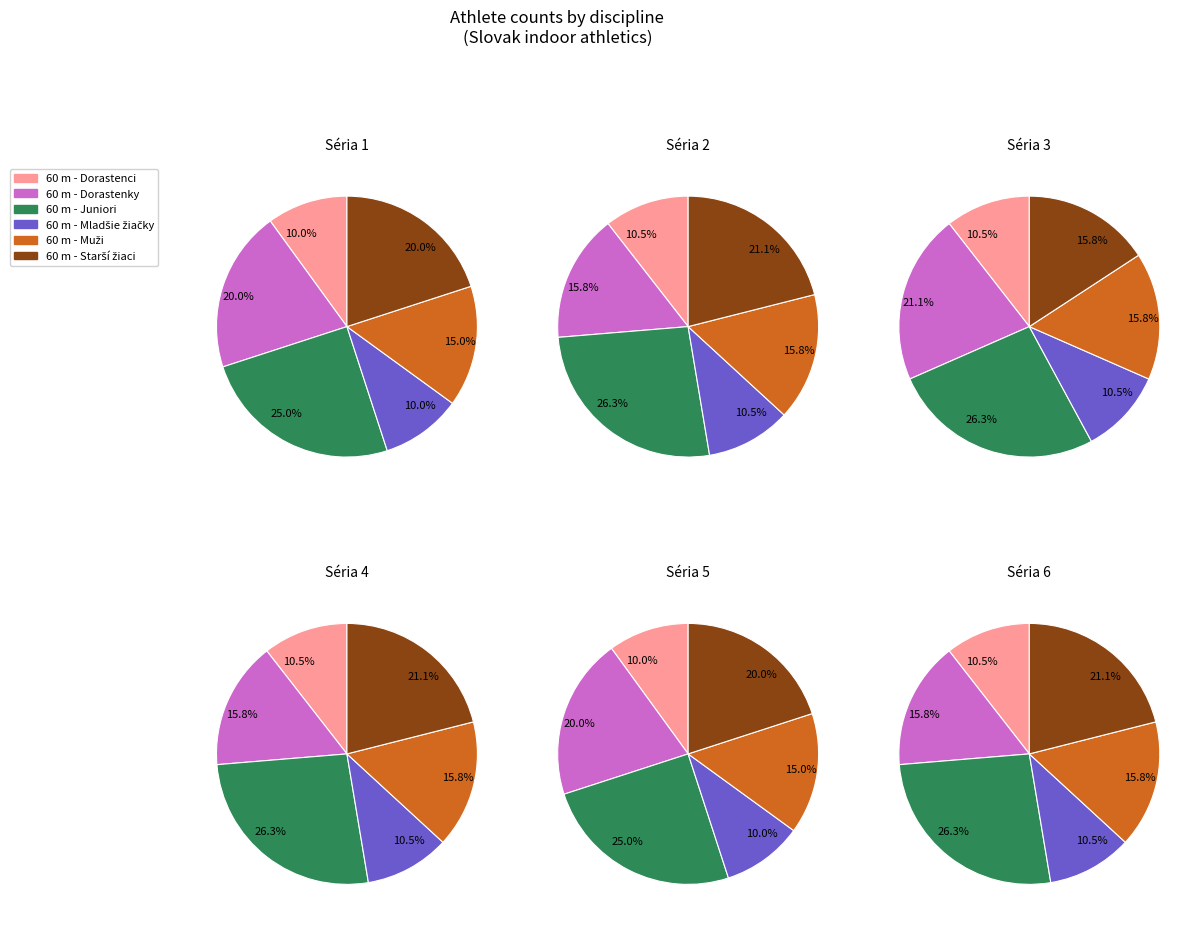

What is the change in value from 60 m - Mladšie žiačky to 60 m - Starší žiaci?

+2